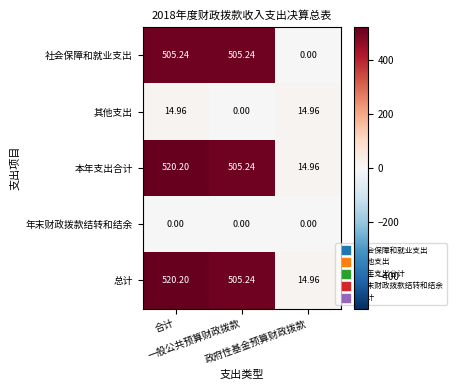

Which category has the lowest value across all series?

政府性基金预算财政拨款